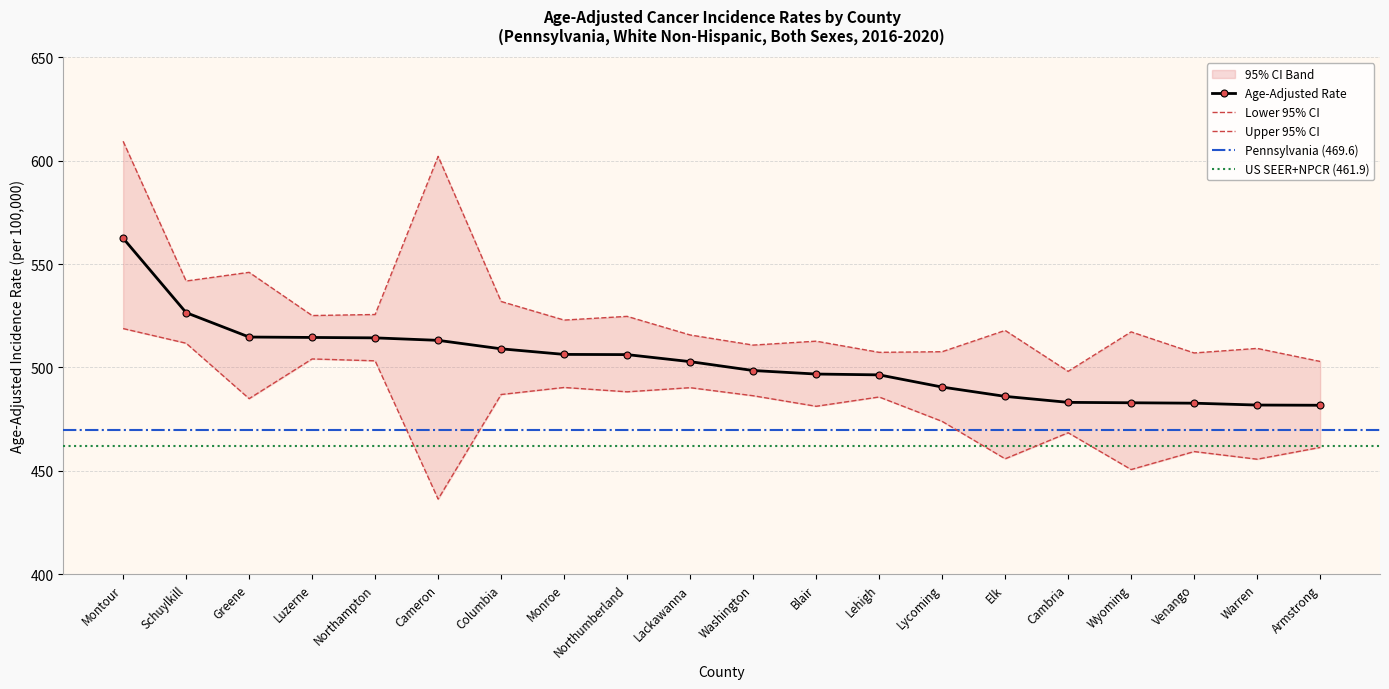

In Lower 95% CI, how many points are higher than both neighbors (excluding endpoints)?

6